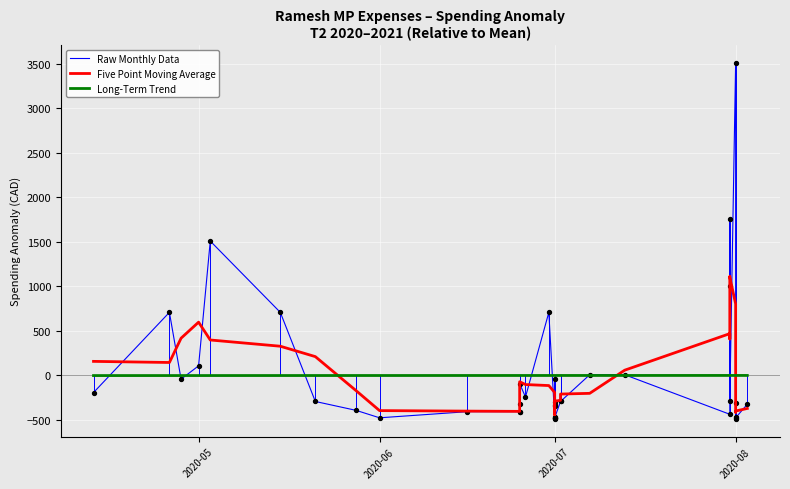

What are all the series names shown in the legend?

Raw Monthly Data, Five Point Moving Average, Long-Term Trend